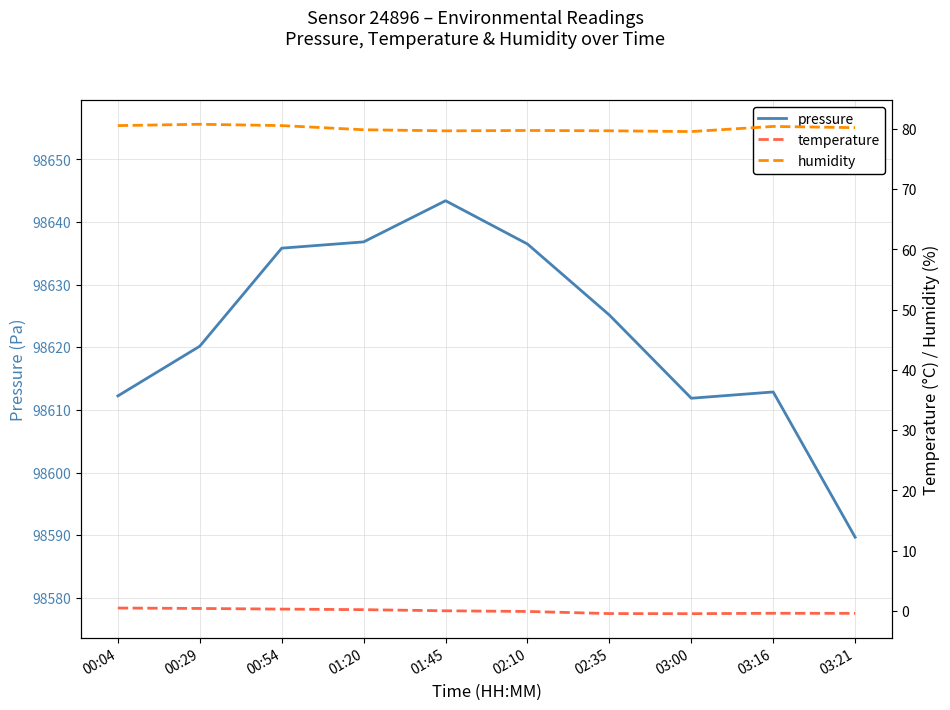

Does the chart have visible grid lines?

Yes